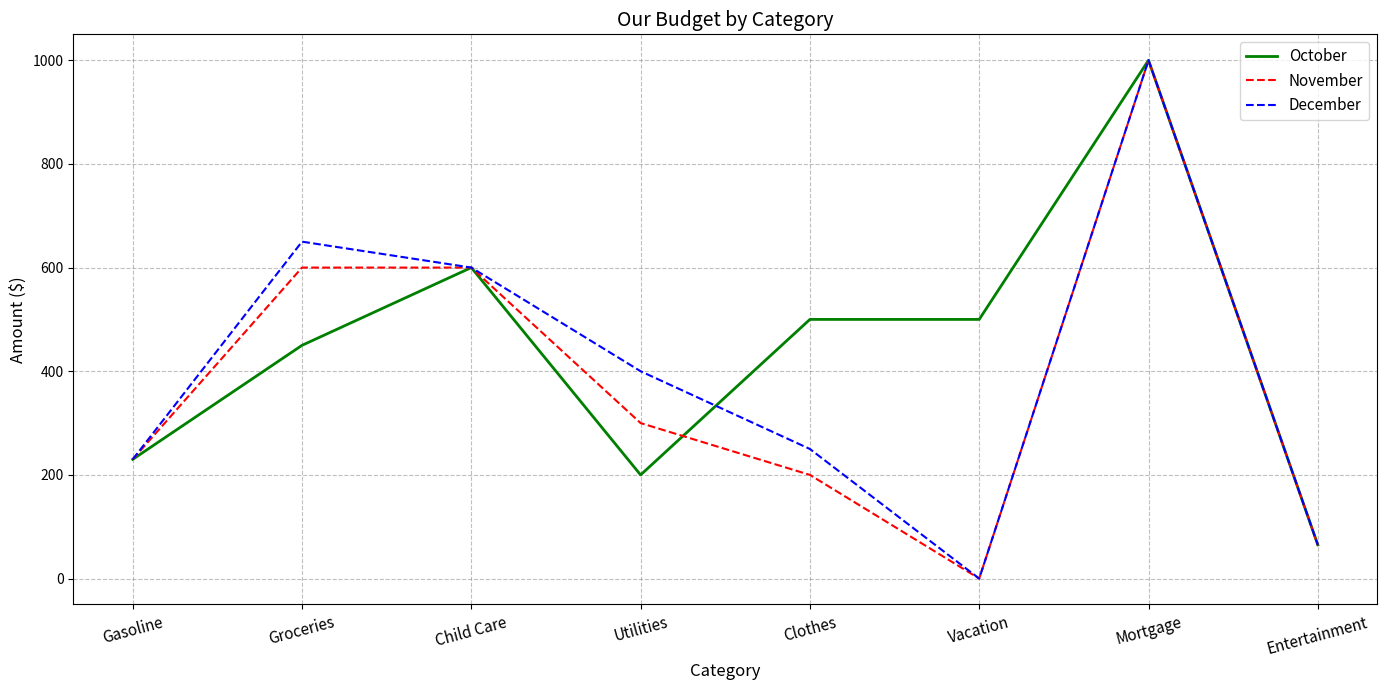

What is the difference between the highest and lowest values at Groceries?

200